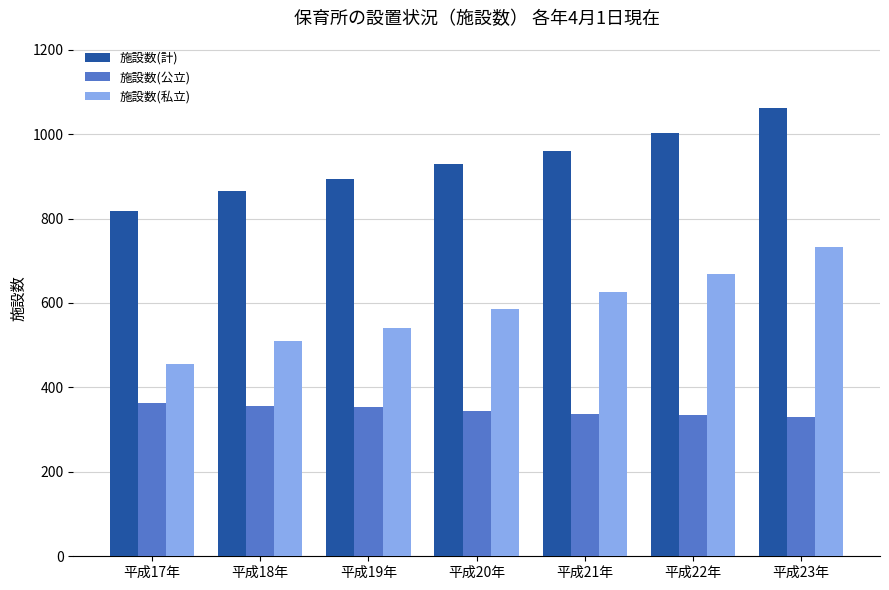

What is the maximum value for 施設数(公立)?

363